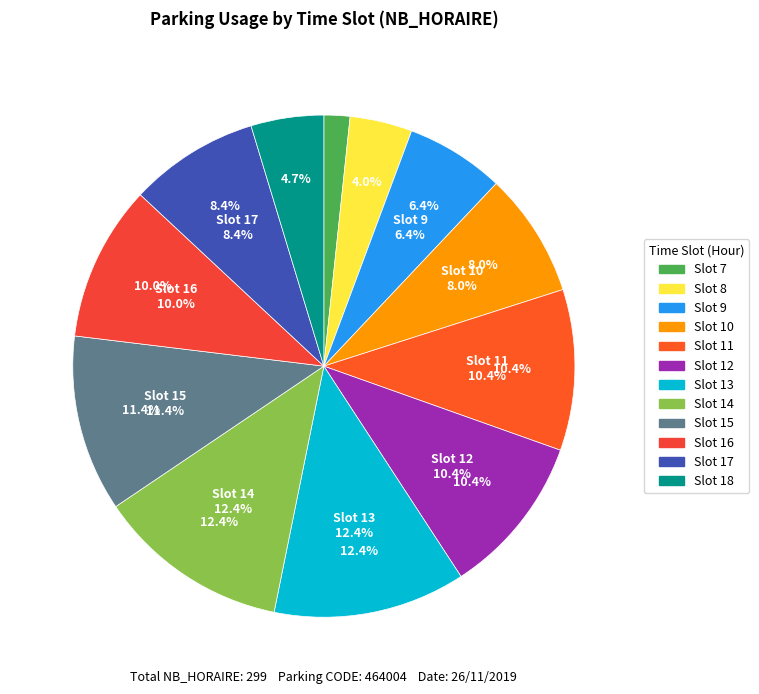

True or false: 9 accounts for 15% of the total.

False